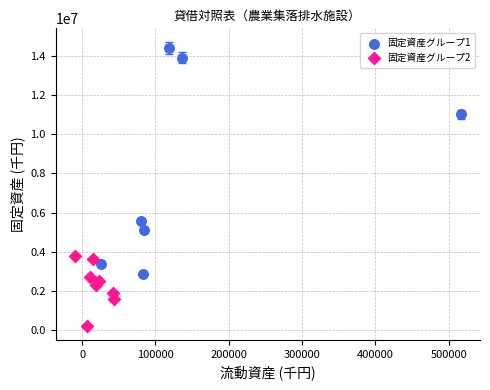

Which series contains the highest Y value?

固定資産グループ1